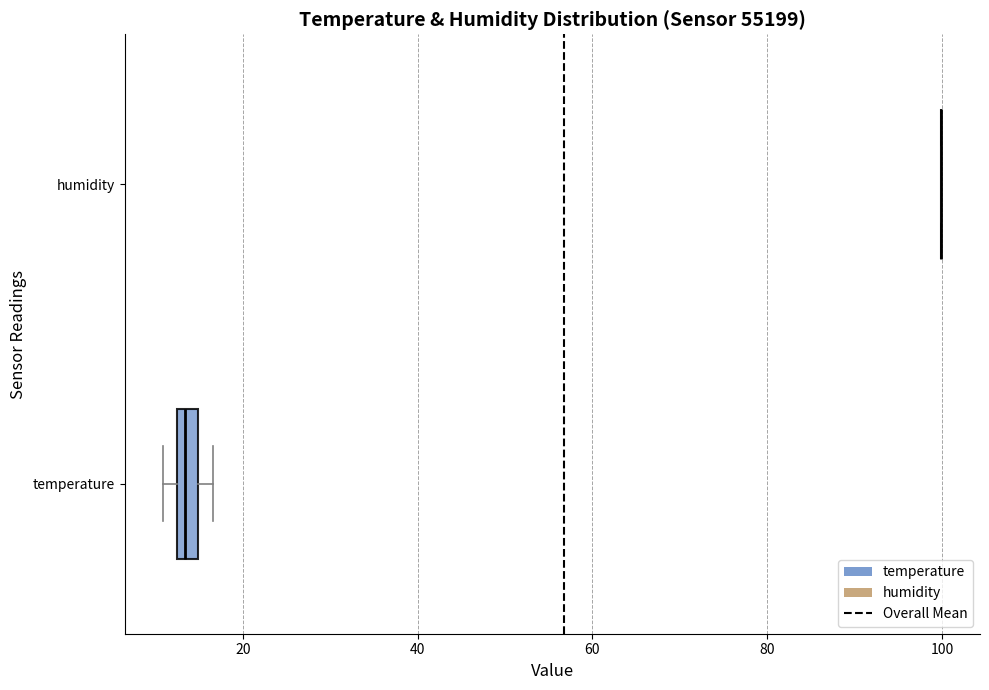

Comparing the boxes themselves (not the whiskers), which one is the widest?

temperature